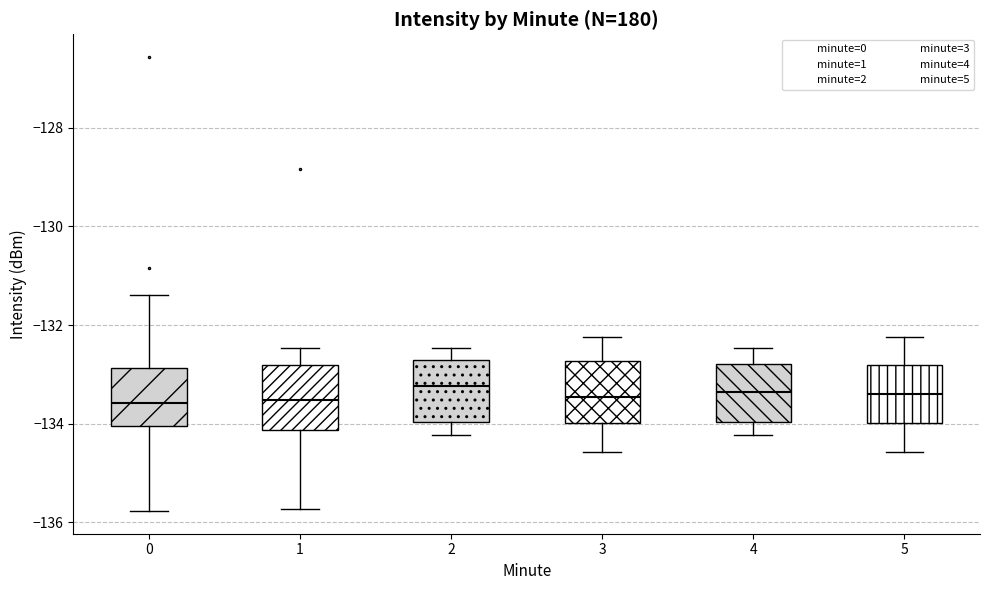

Reading left to right, read every box against the y-axis: the position of its median line, the range the box covers, and the ends of its whiskers. The values are not printed on the chart, so give them approximately, as read against the axis.

0: median -133.6, box -134.0 to -132.8, whiskers -135.8 to -131.4
1: median -133.6, box -134.2 to -132.8, whiskers -135.8 to -132.4
2: median -133.2, box -134.0 to -132.8, whiskers -134.2 to -132.4
3: median -133.4, box -134.0 to -132.8, whiskers -134.6 to -132.2
4: median -133.4, box -134.0 to -132.8, whiskers -134.2 to -132.4
5: median -133.4, box -134.0 to -132.8, whiskers -134.6 to -132.2